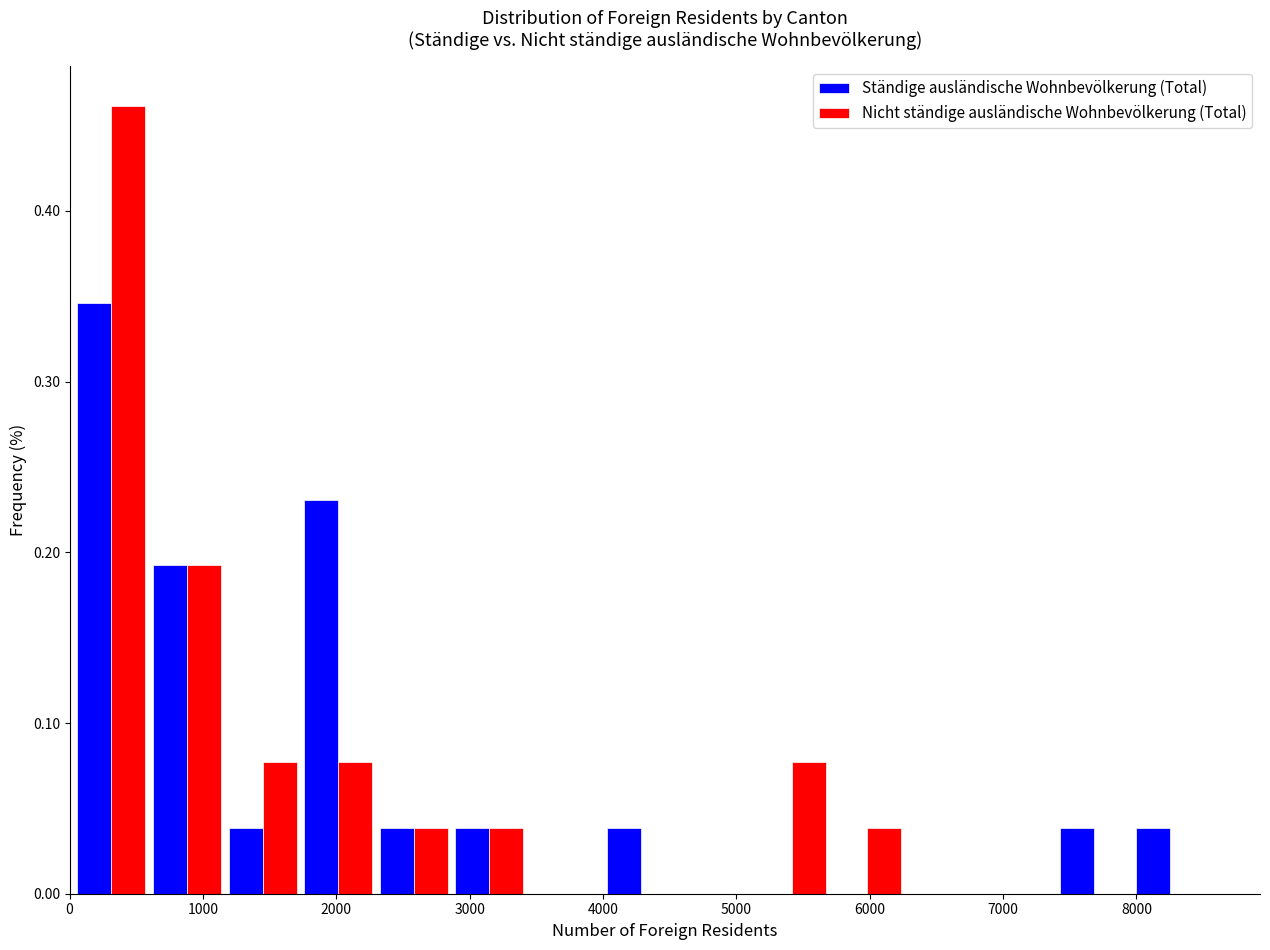

Reading left to right, transcribe this chart: for each range on the x-axis, give the height of each series' bar. Neither the bar edges nor the heights are printed on the chart, so give them approximately, as read against the axes.

0 to 600: Ständige ausländische Wohnbevölkerung (Total)=0.35	Nicht ständige ausländische Wohnbevölkerung (Total)=0.46
600 to 1200: Ständige ausländische Wohnbevölkerung (Total)=0.19	Nicht ständige ausländische Wohnbevölkerung (Total)=0.19
1200 to 1700: Ständige ausländische Wohnbevölkerung (Total)=0.04	Nicht ständige ausländische Wohnbevölkerung (Total)=0.08
1700 to 2300: Ständige ausländische Wohnbevölkerung (Total)=0.23	Nicht ständige ausländische Wohnbevölkerung (Total)=0.08
2300 to 2900: Ständige ausländische Wohnbevölkerung (Total)=0.04	Nicht ständige ausländische Wohnbevölkerung (Total)=0.04
2900 to 3400: Ständige ausländische Wohnbevölkerung (Total)=0.04	Nicht ständige ausländische Wohnbevölkerung (Total)=0.04
3400 to 4000: Ständige ausländische Wohnbevölkerung (Total)=0	Nicht ständige ausländische Wohnbevölkerung (Total)=0
4000 to 4600: Ständige ausländische Wohnbevölkerung (Total)=0.04	Nicht ständige ausländische Wohnbevölkerung (Total)=0
4600 to 5100: Ständige ausländische Wohnbevölkerung (Total)=0	Nicht ständige ausländische Wohnbevölkerung (Total)=0
5100 to 5700: Ständige ausländische Wohnbevölkerung (Total)=0	Nicht ständige ausländische Wohnbevölkerung (Total)=0.08
5700 to 6300: Ständige ausländische Wohnbevölkerung (Total)=0	Nicht ständige ausländische Wohnbevölkerung (Total)=0.04
6300 to 6800: Ständige ausländische Wohnbevölkerung (Total)=0	Nicht ständige ausländische Wohnbevölkerung (Total)=0
6800 to 7400: Ständige ausländische Wohnbevölkerung (Total)=0	Nicht ständige ausländische Wohnbevölkerung (Total)=0
7400 to 8000: Ständige ausländische Wohnbevölkerung (Total)=0.04	Nicht ständige ausländische Wohnbevölkerung (Total)=0
8000 to 8500: Ständige ausländische Wohnbevölkerung (Total)=0.04	Nicht ständige ausländische Wohnbevölkerung (Total)=0